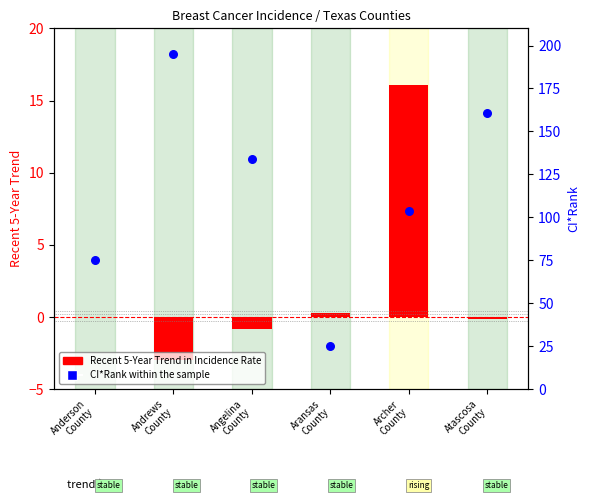

What is the ratio of the value at Aransas
County to the value at Archer
County?

0.2